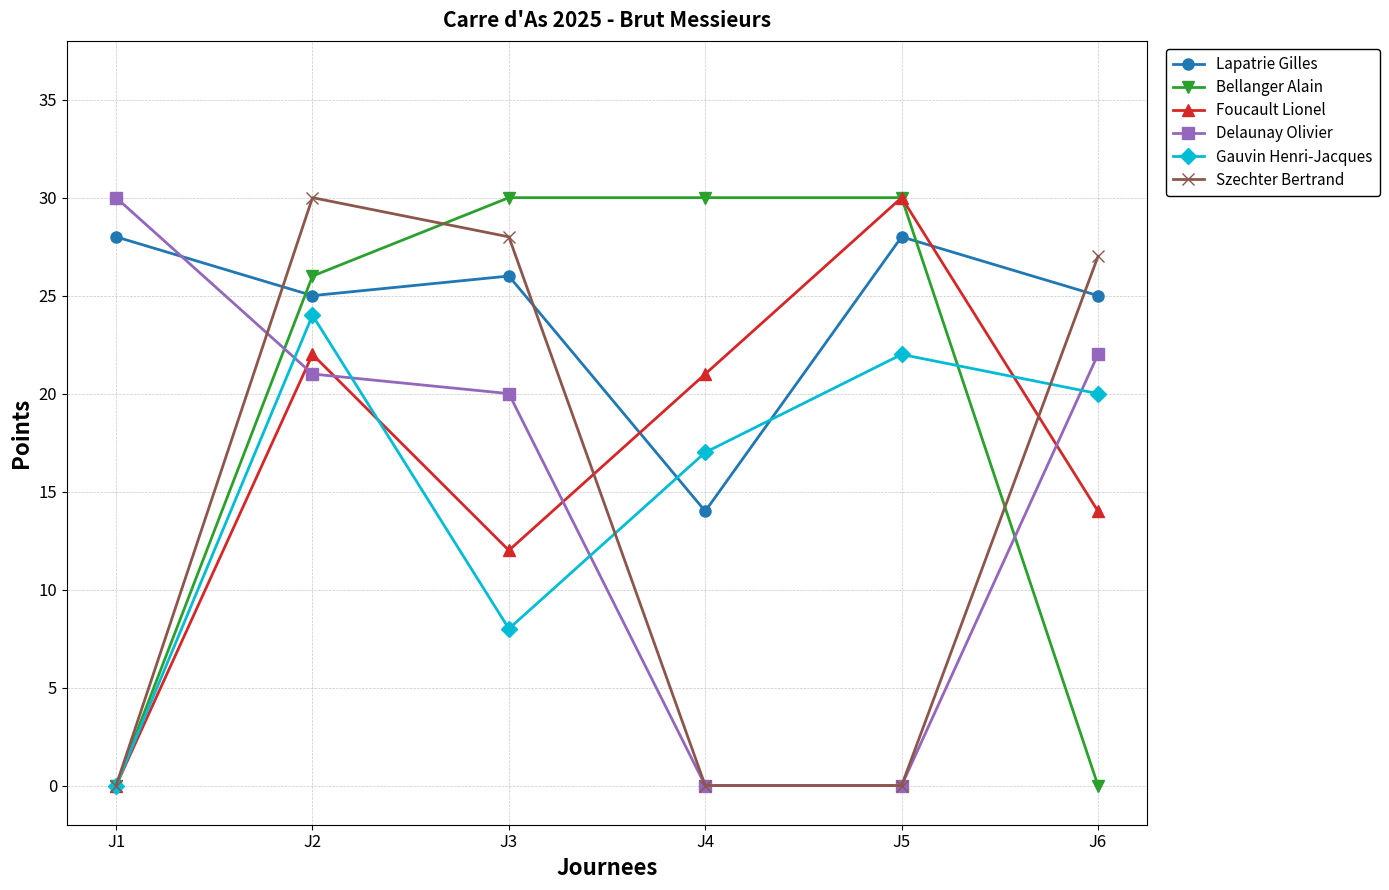

How many interior local valleys does the Foucault Lionel series have?

1